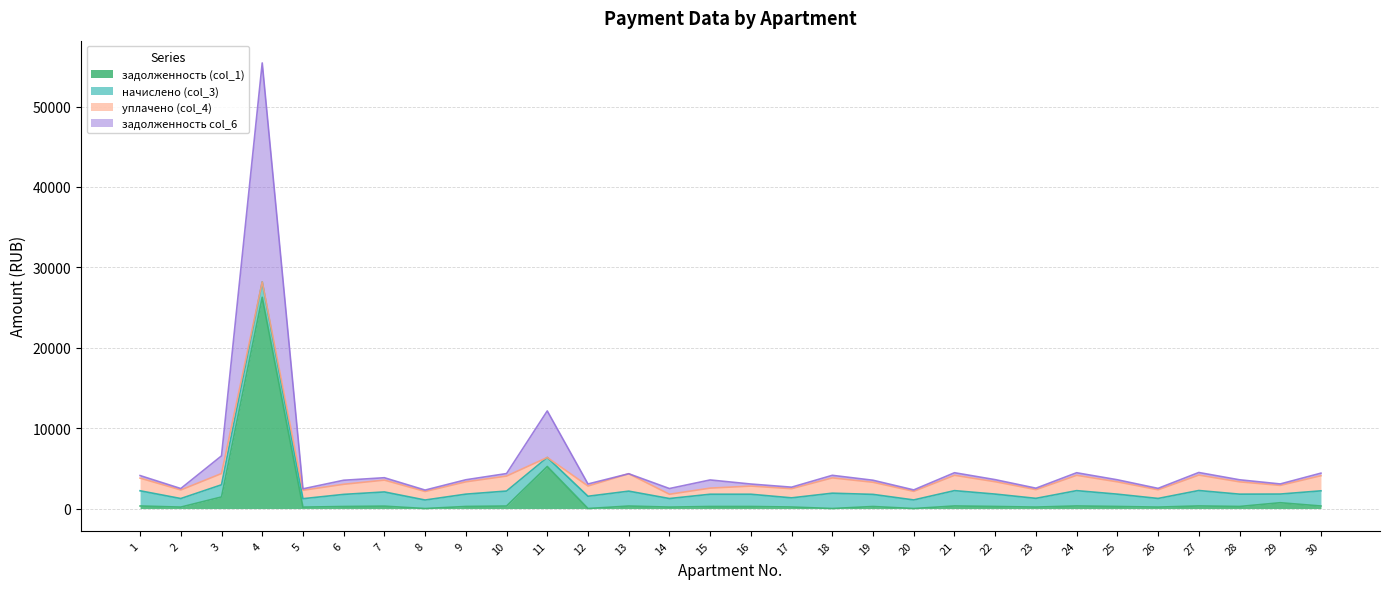

Where is the first local maximum for задолженность (col_1)?

4